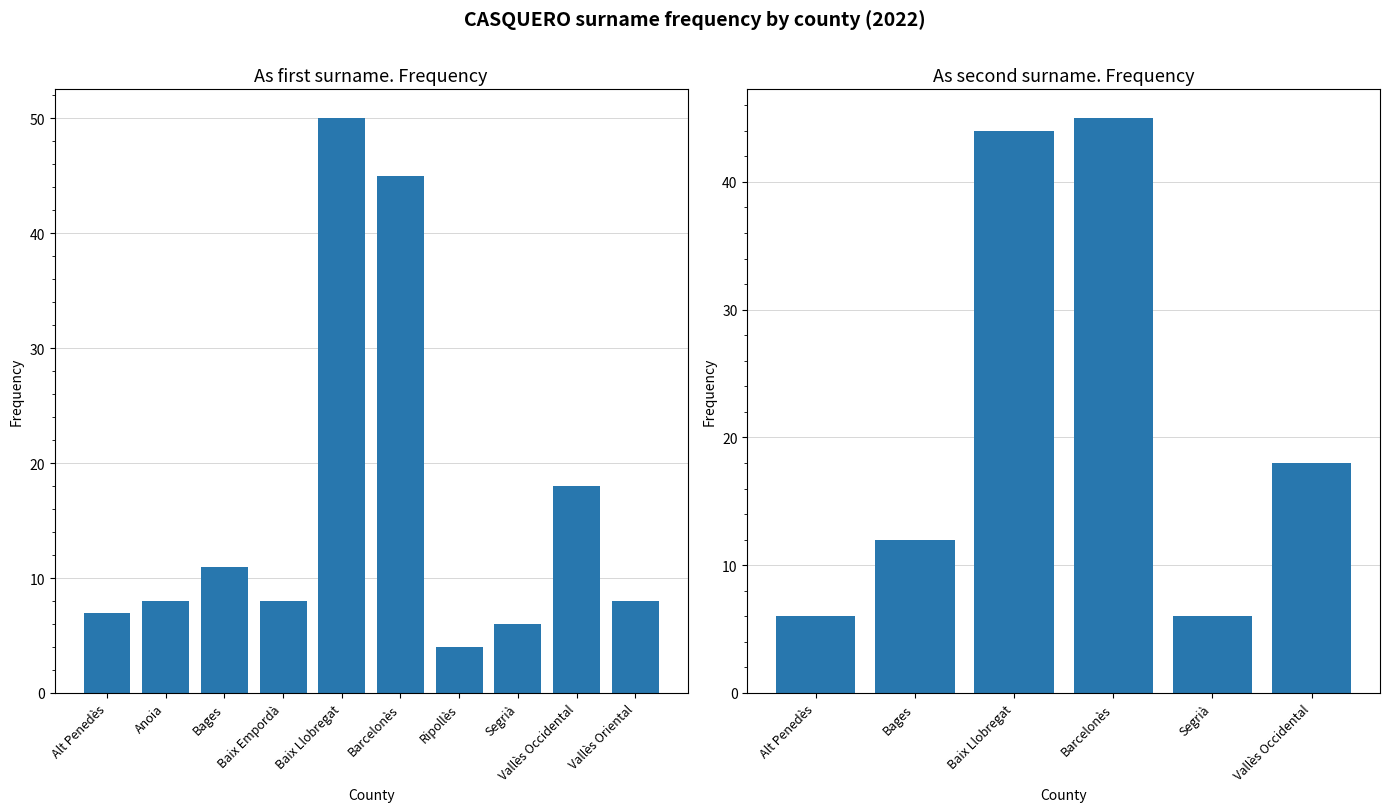

Are the bars grouped side by side (vs. stacked)?

No